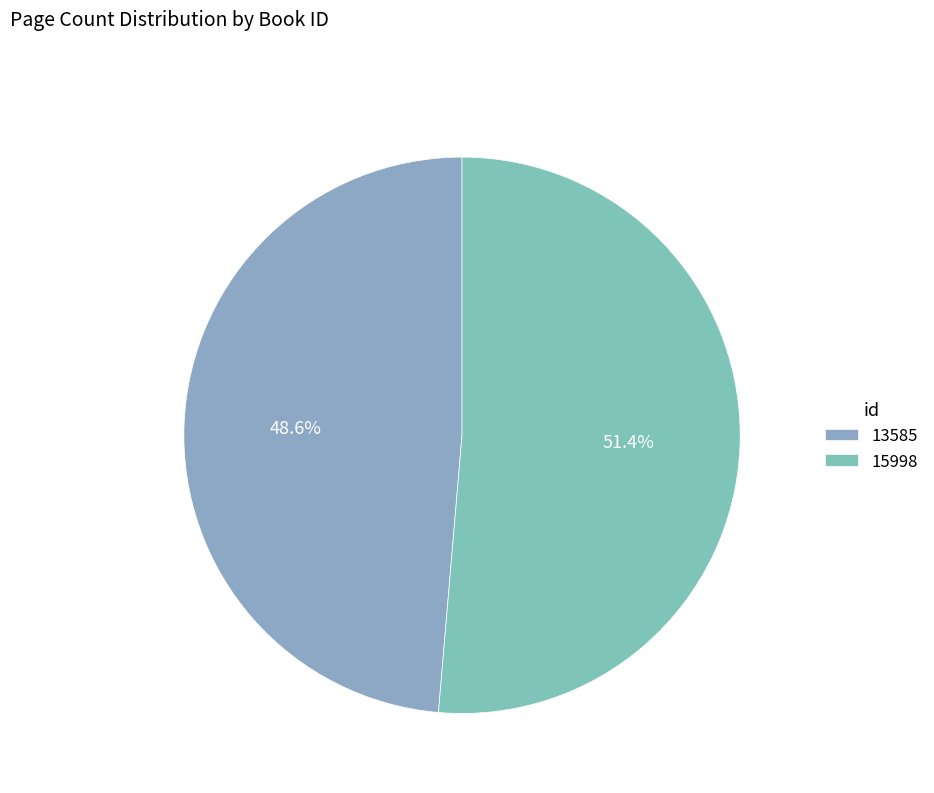

Rank the categories by value from lowest to highest.

13585, 15998